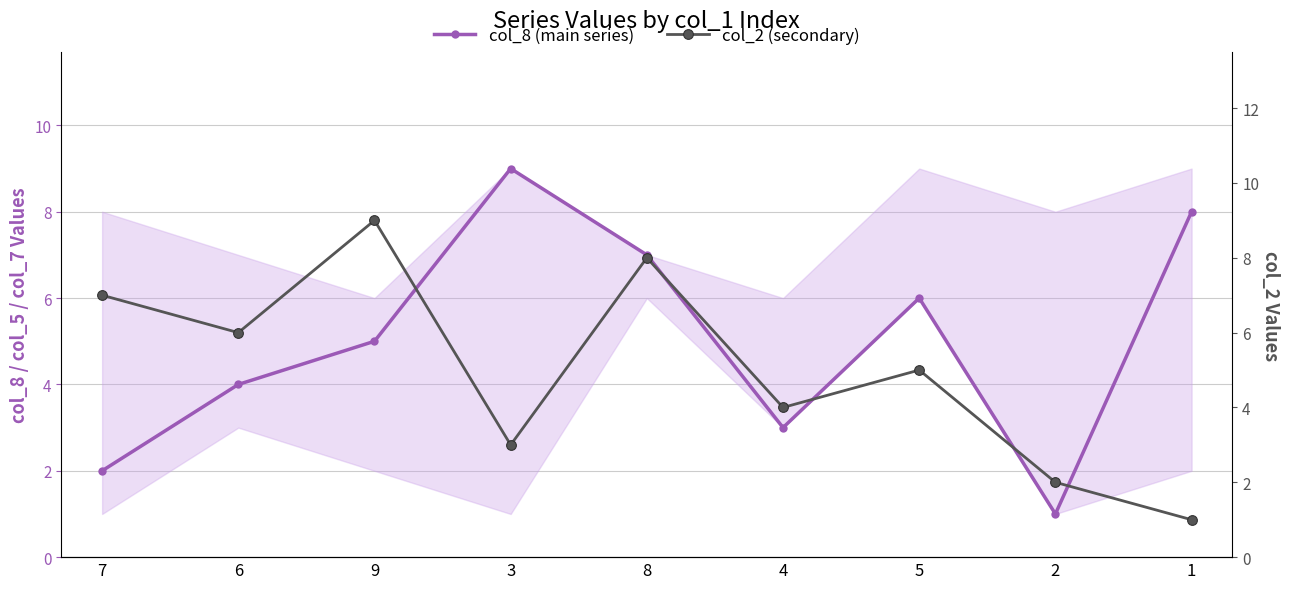

Reading left to right, transcribe all the data shown in this chart.

col_8 (main series): 2	4	5	9	7	3	6	1	8
col_2 (secondary): 7	6	9	3	8	4	5	2	1